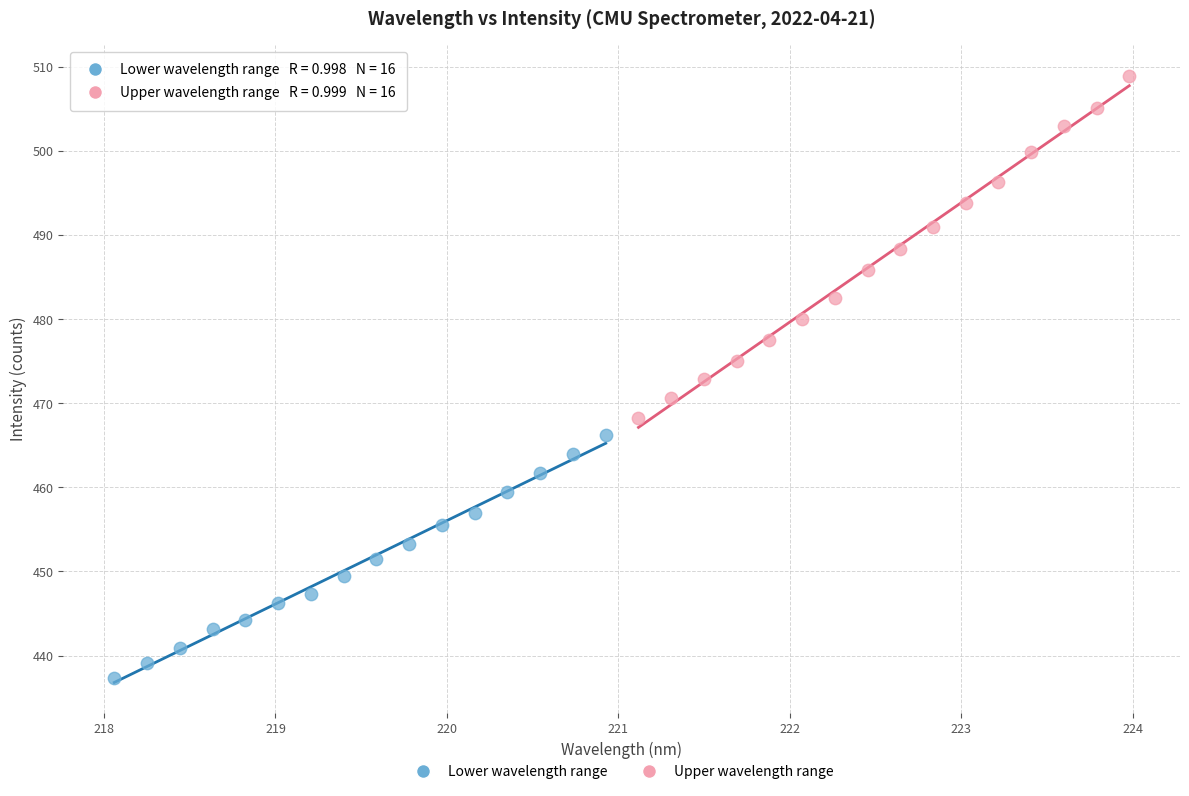

Which series reaches the maximum Y coordinate?

Upper wavelength range